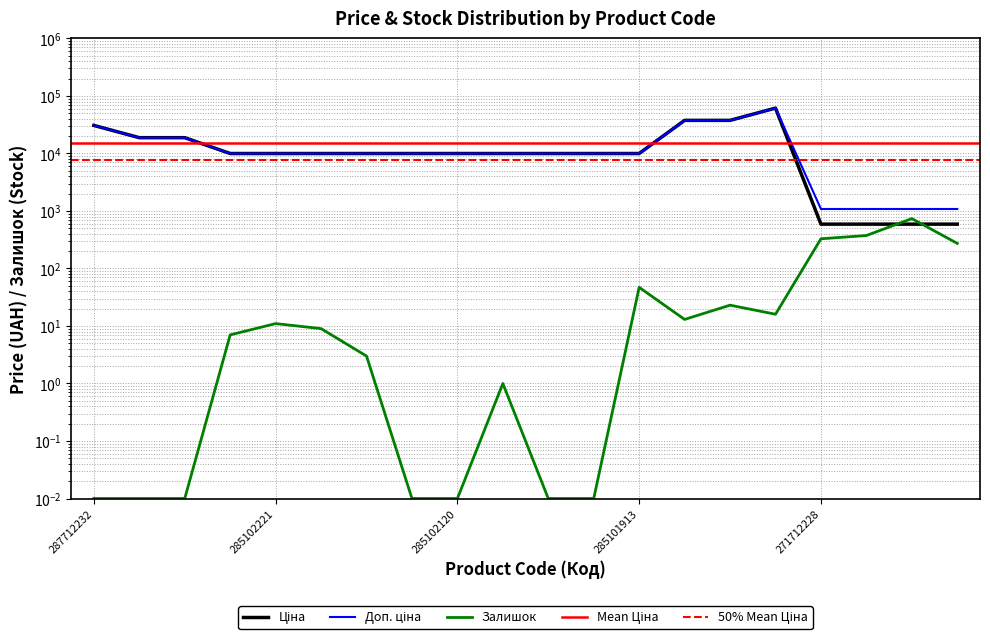

What is the difference between the maximum and second lowest values in the Доп. ціна series?

60352.6